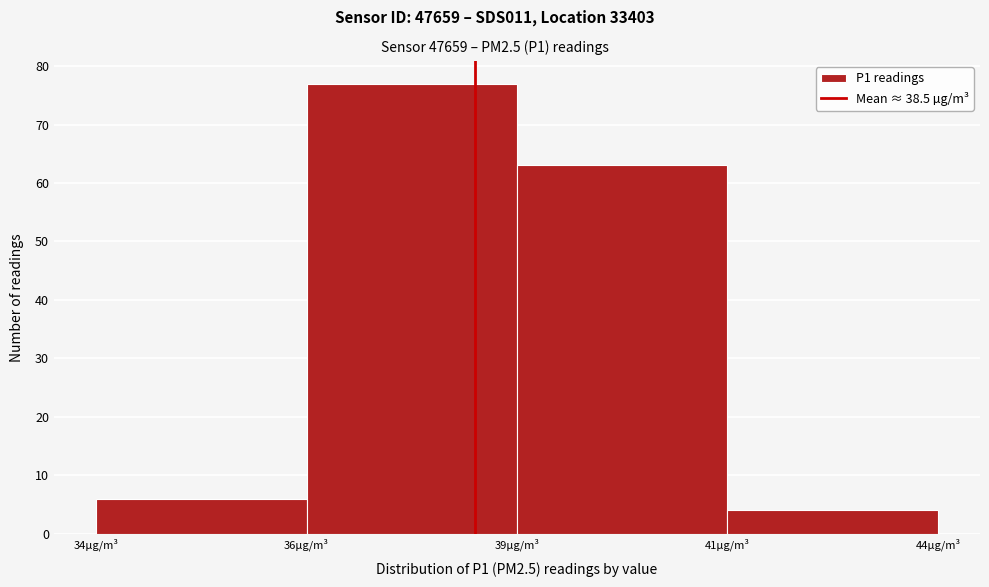

Reading right to left, list all the values displayed in this chart.

4	63	77	6